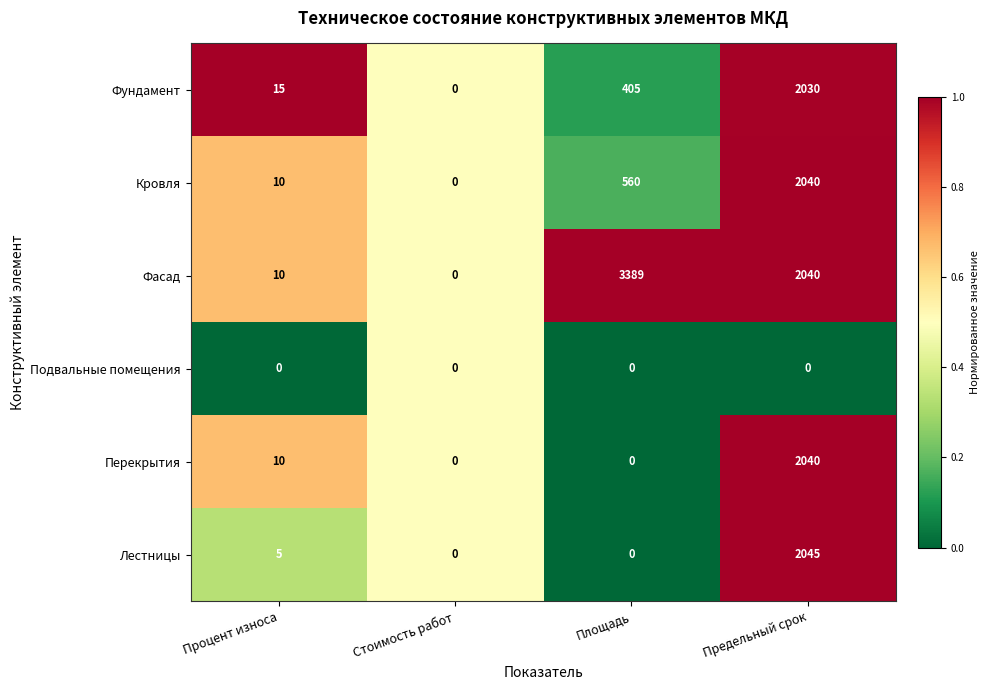

Reading left to right, transcribe all the data shown in this chart.

Фундамент: 15	0	405	2030
Кровля: 10	0	560	2040
Фасад: 10	0	3389	2040
Подвальные помещения: 0	0	0	0
Перекрытия: 10	0	0	2040
Лестницы: 5	0	0	2045